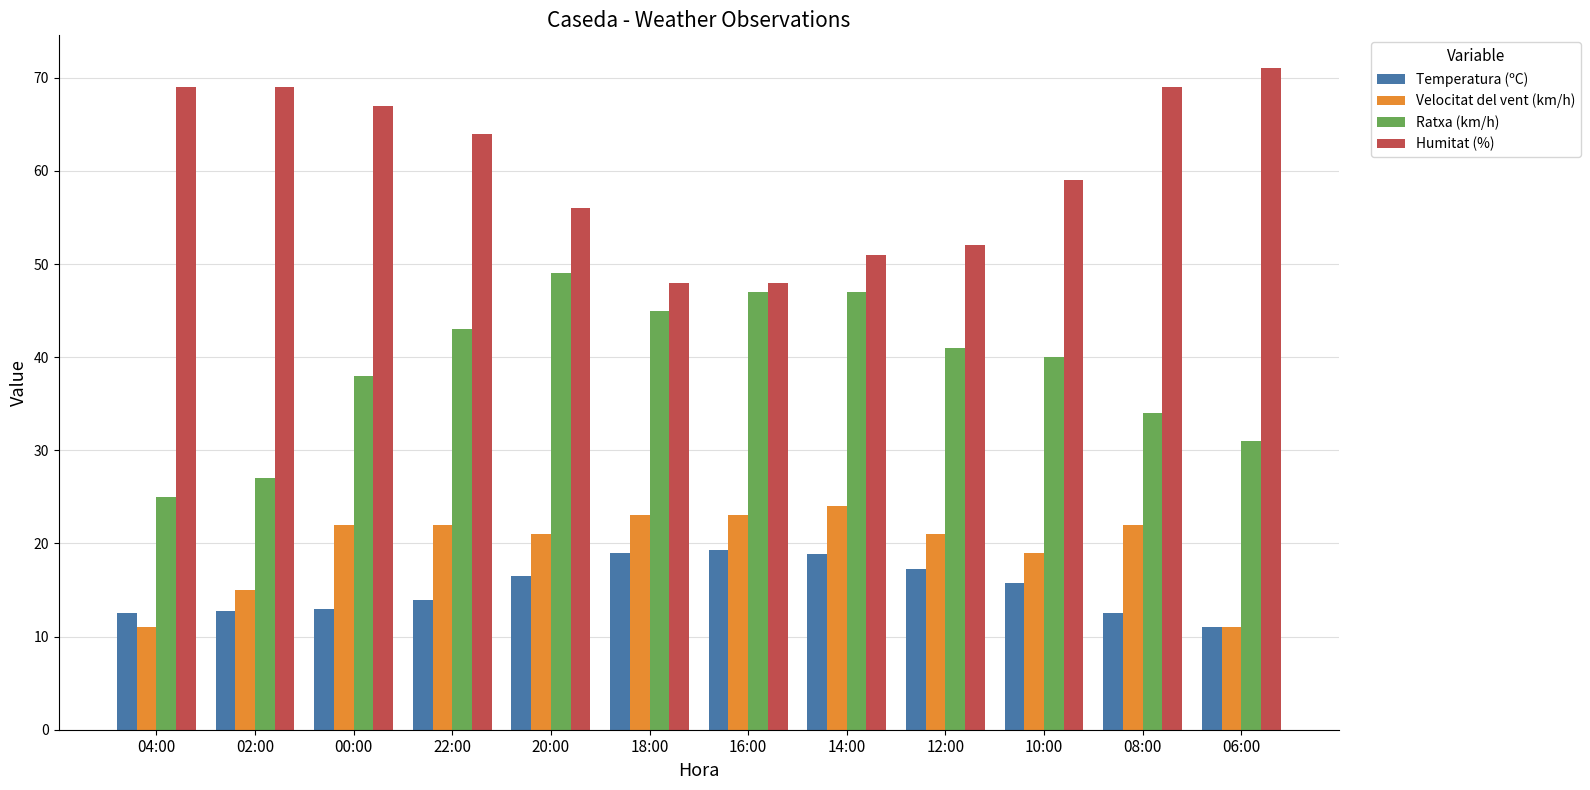

Where does the Humitat (%) series first go above 64?

04:00